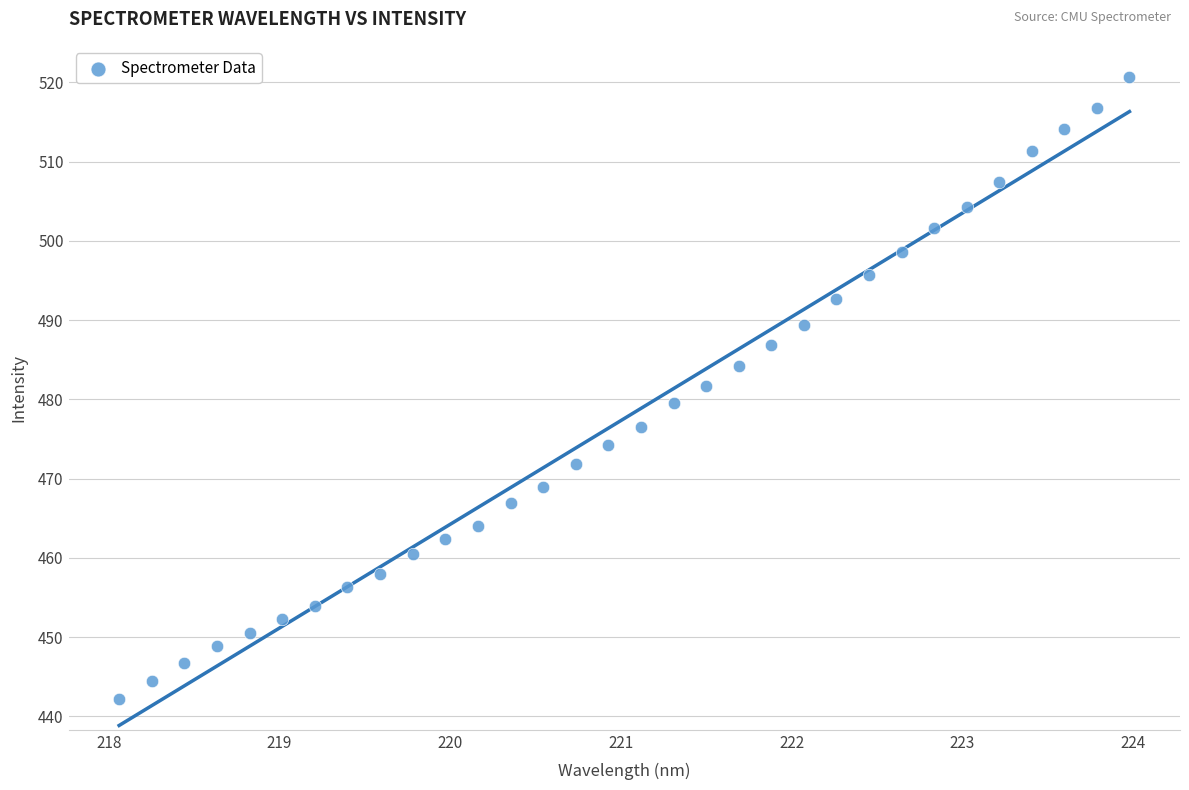

What is the range of Y values (max minus min)?

78.5